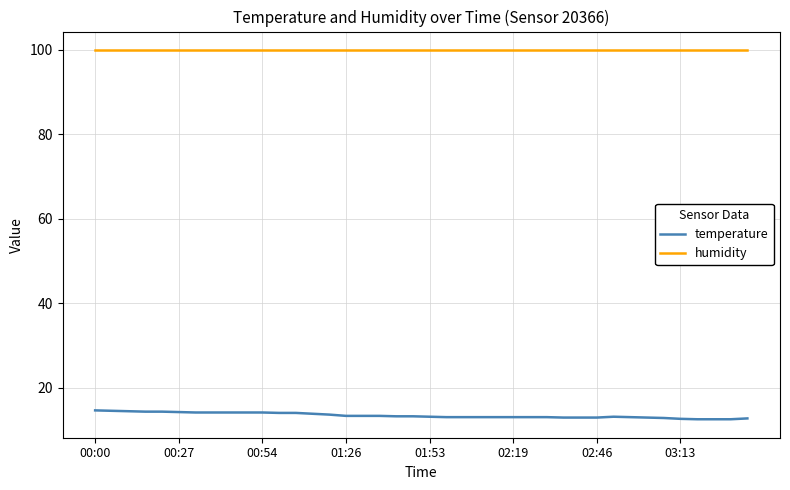

Is this an area chart (filled region under the line)?

No